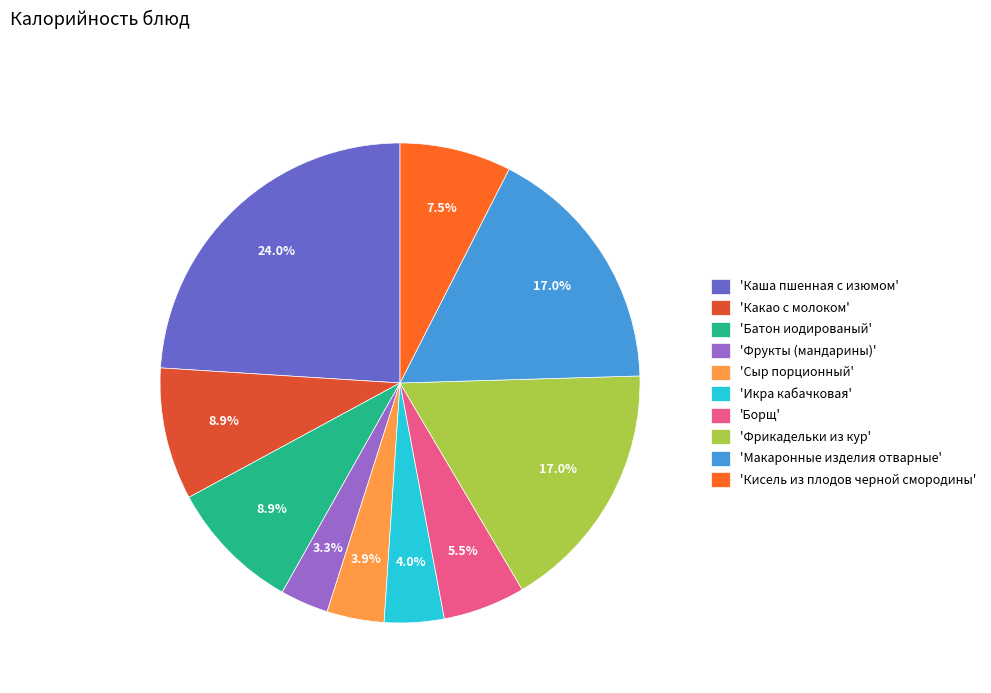

Combined, what portion of the pie is 'Фрикадельки из кур' and 'Какао с молоком'?

25.9%